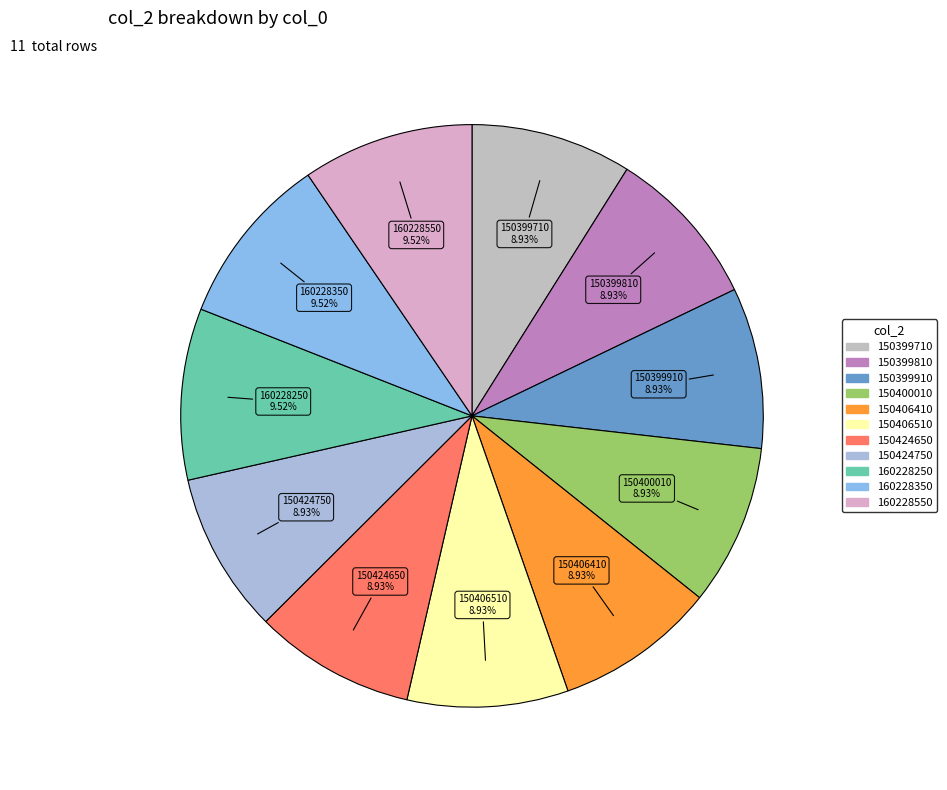

What portion of the pie excludes 150406510?

91.1%